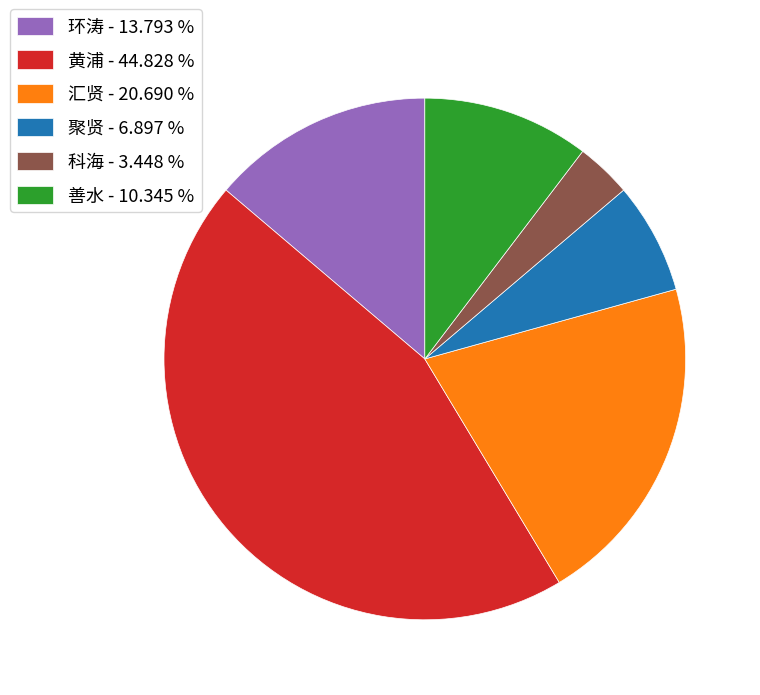

Is the sum of 善水 and 汇贤 greater than half?

No